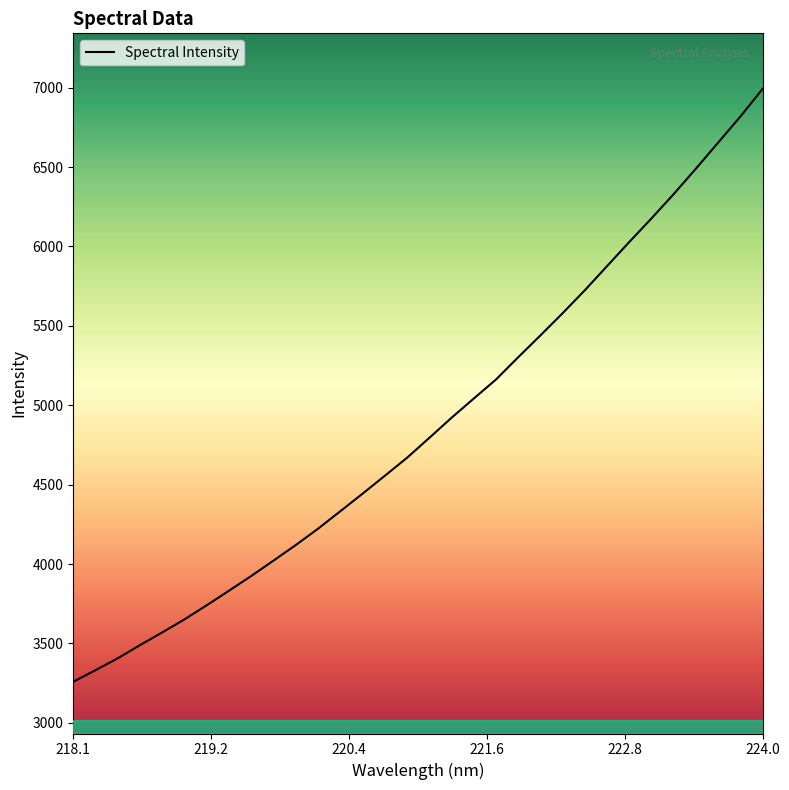

What is the minimum value shown in the chart?

3259.1